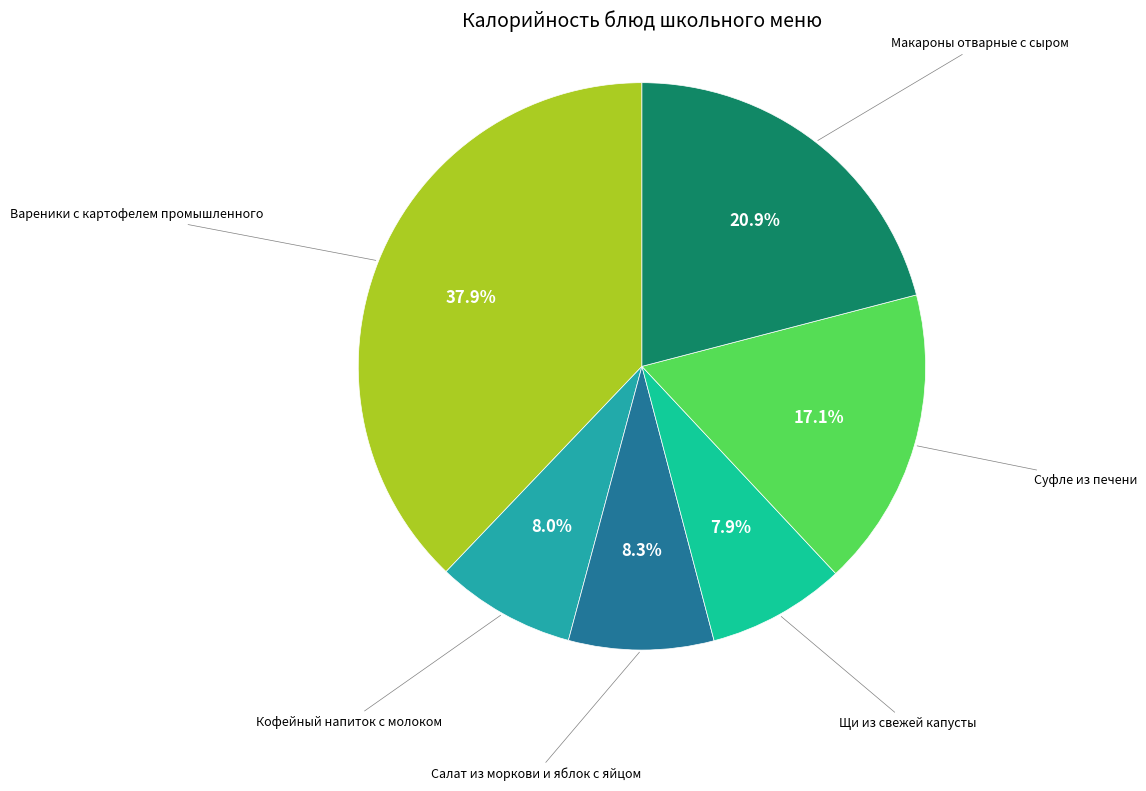

Does any single category account for the majority?

No